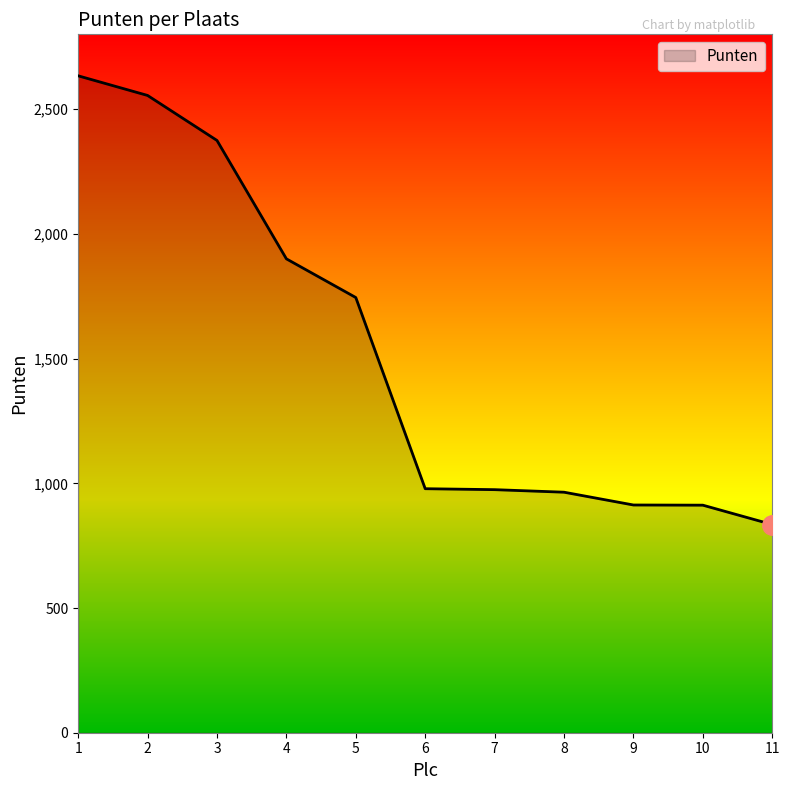

What is the ratio of the value at 9 to the value at 1?

0.3